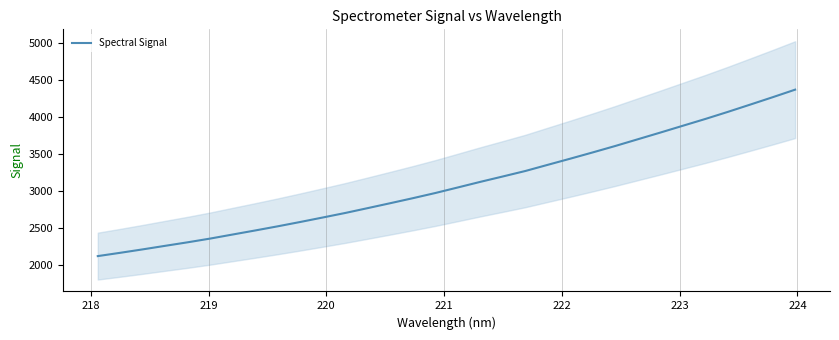

Reading left to right, list all the values displayed in this chart.

2115.6	2160.4	2206.9	2255.2	2302.9	2353.4	2408.4	2463.2	2519.4	2578.1	2638.7	2700.1	2765.9	2832.4	2900.0	2970.2	3045.4	3121.2	3194.1	3268.2	3352.0	3435.2	3520.1	3606.9	3697.6	3788.1	3880.3	3972.1	4067.8	4166.8	4266.9	4369.3